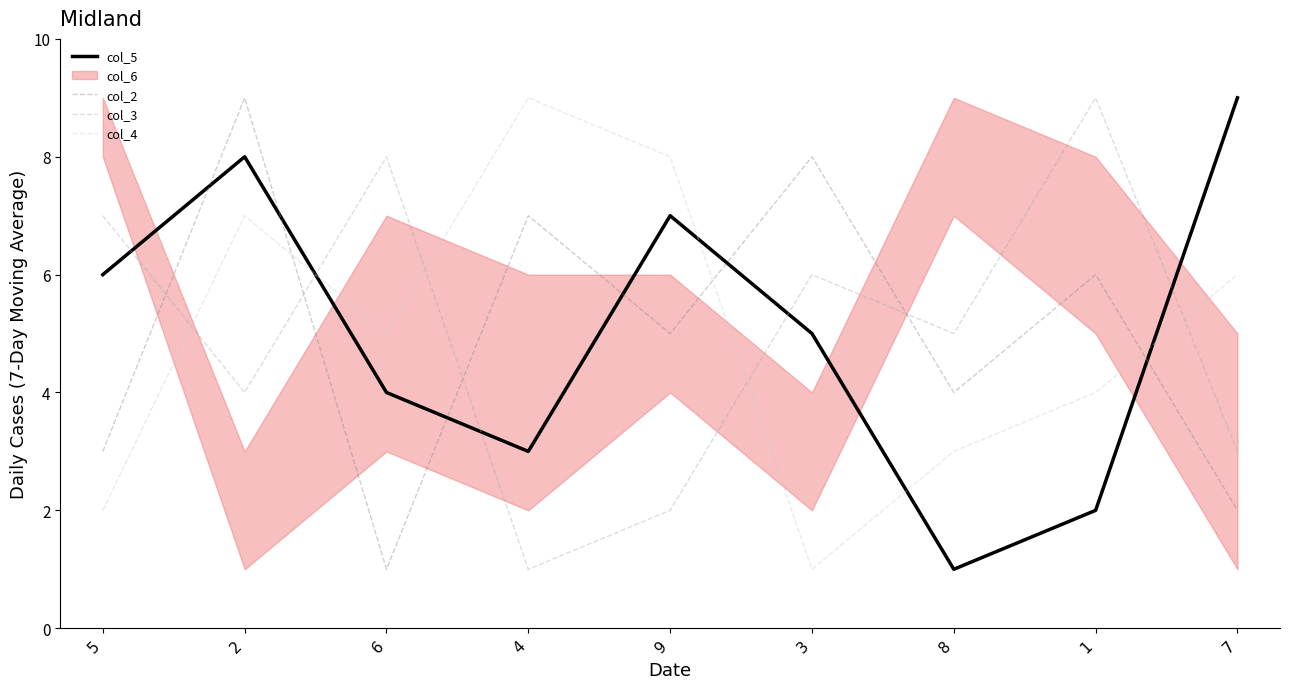

Reading left to right, what are all the values shown in this chart?

col_5: 6	8	4	3	7	5	1	2	9
col_2: 3	9	1	7	5	8	4	6	2
col_3: 7	4	8	1	2	6	5	9	3
col_4: 2	7	5	9	8	1	3	4	6